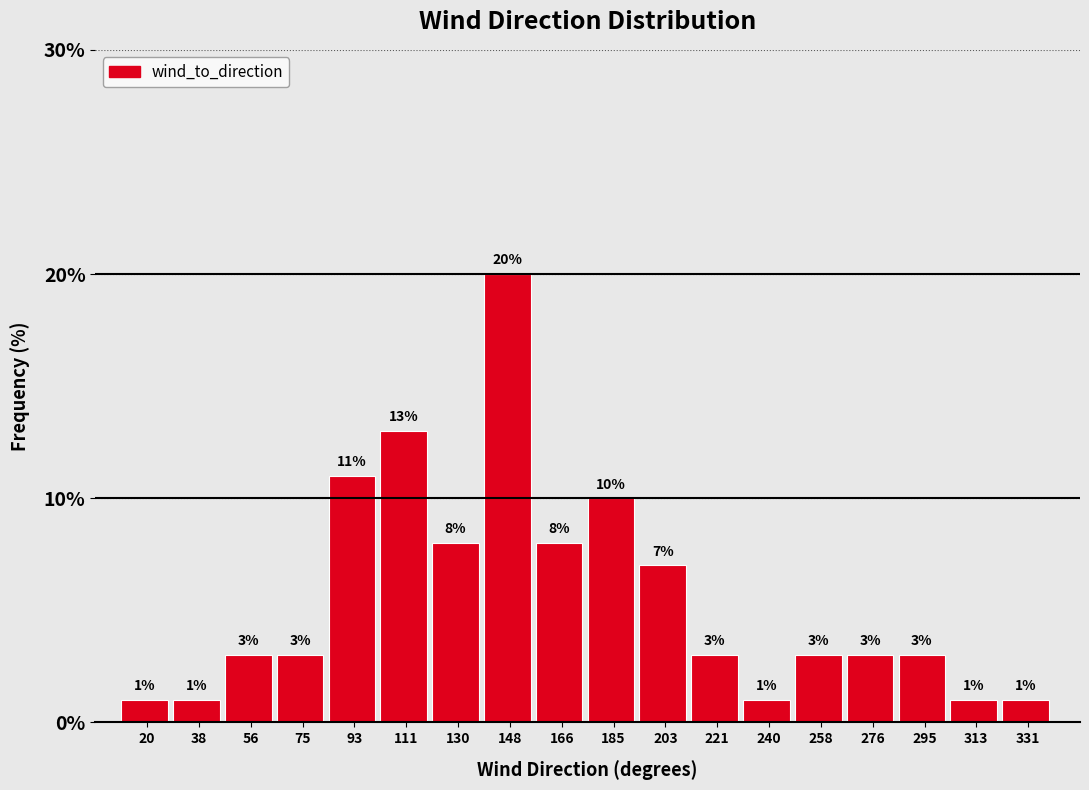

Reading left to right, transcribe all the data shown in this chart.

20=1.0	38=1.0	56=3.0	75=3.0	93=11.0	111=13.0	130=8.0	148=20.0	166=8.0	185=10.0	203=7.0	221=3.0	240=1.0	258=3.0	276=3.0	295=3.0	313=1.0	331=1.0